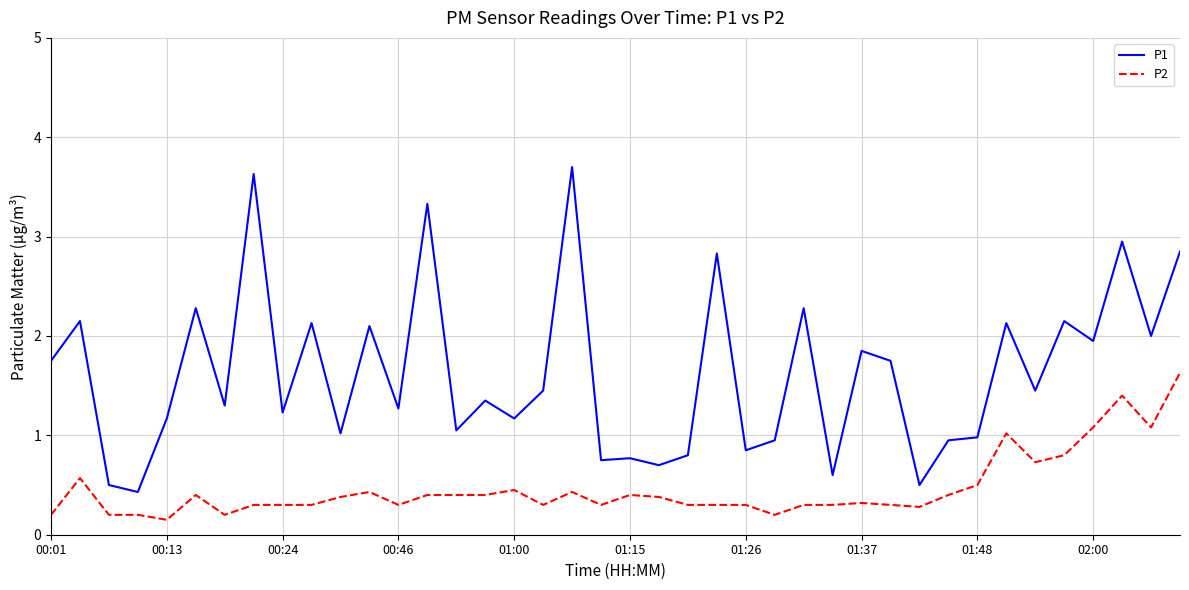

List the series in order of their overall mean, lowest first.

P2, P1